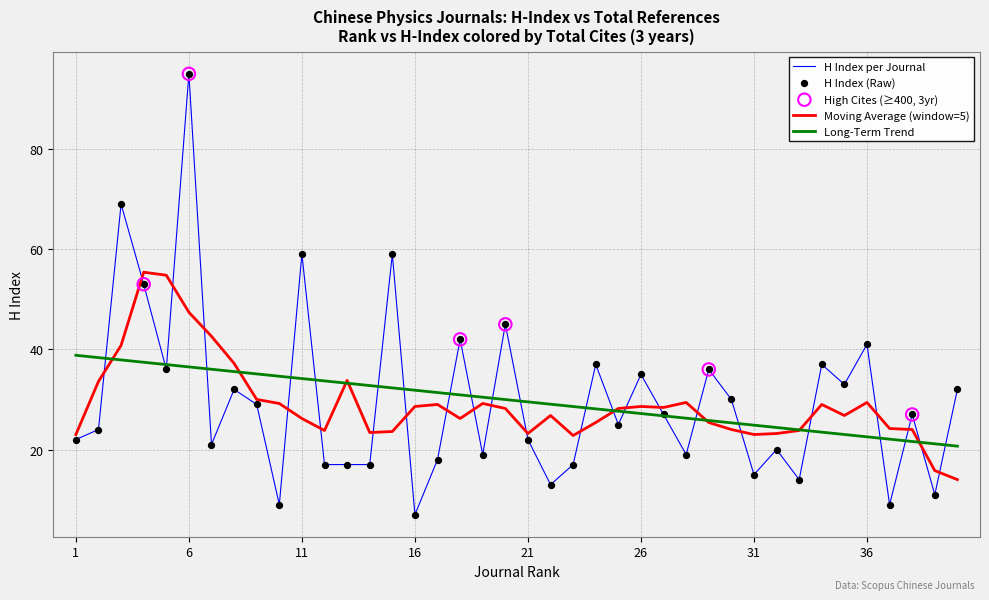

Which series has the largest range (max minus min)?

H Index per Journal